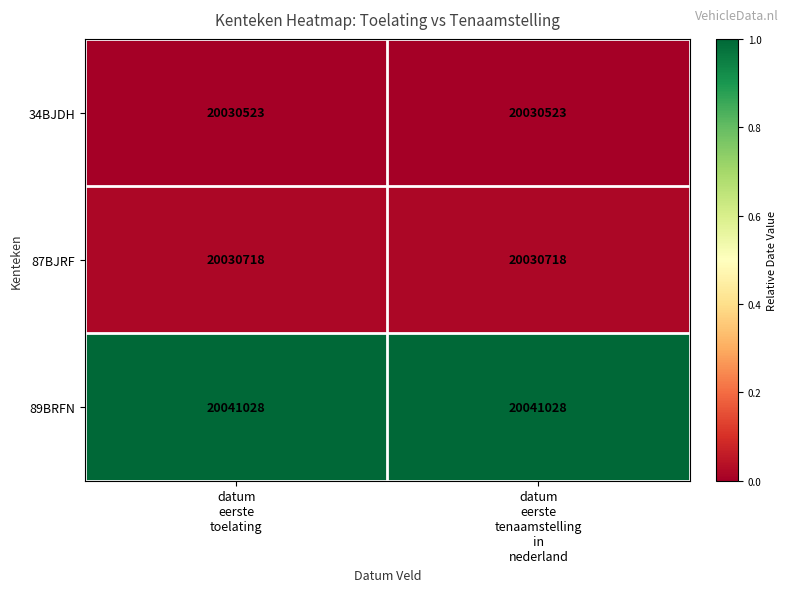

Rank the series by their maximum value, from lowest to highest.

34BJDH, 87BJRF, 89BRFN